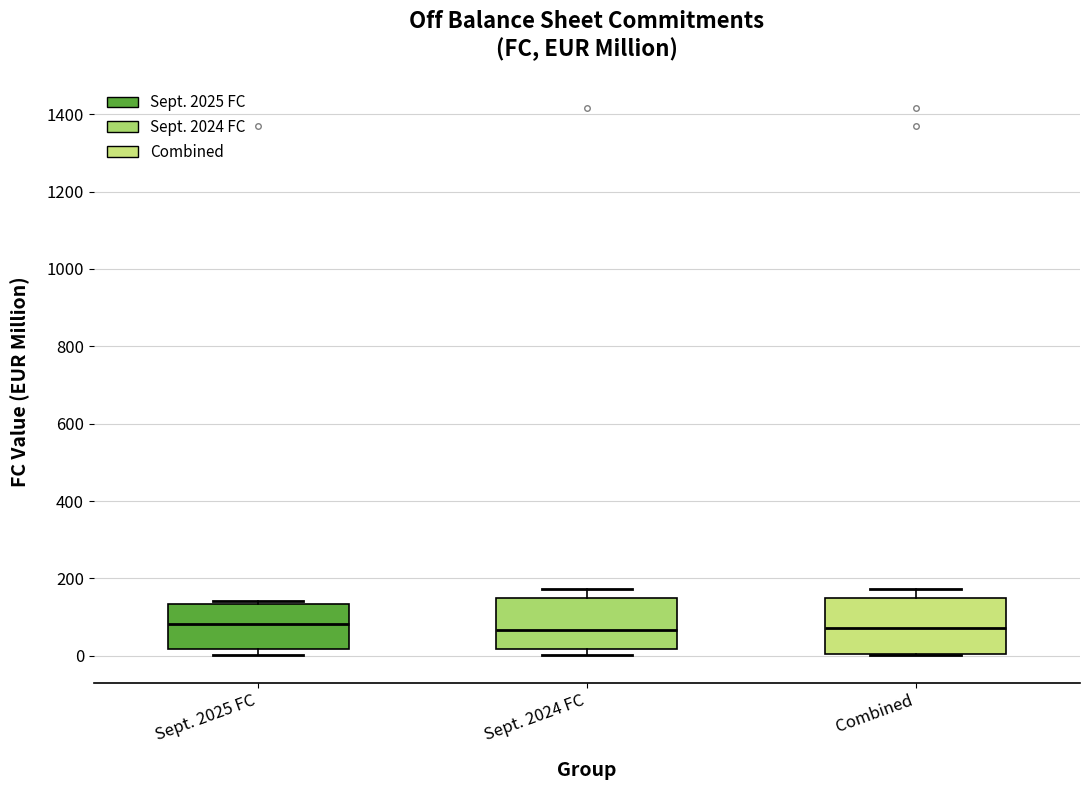

Reading left to right, read every box against the y-axis: the position of its median line, the range the box covers, and the ends of its whiskers. The values are not printed on the chart, so give them approximately, as read against the axis.

Sept. 2025 FC: median 80, box 20 to 140, whiskers 0 to 140 (just above the box's upper edge)
Sept. 2024 FC: median 60, box 20 to 140, whiskers 0 to 180
Combined: median 80, box 0 to 160, whiskers 0 to 180